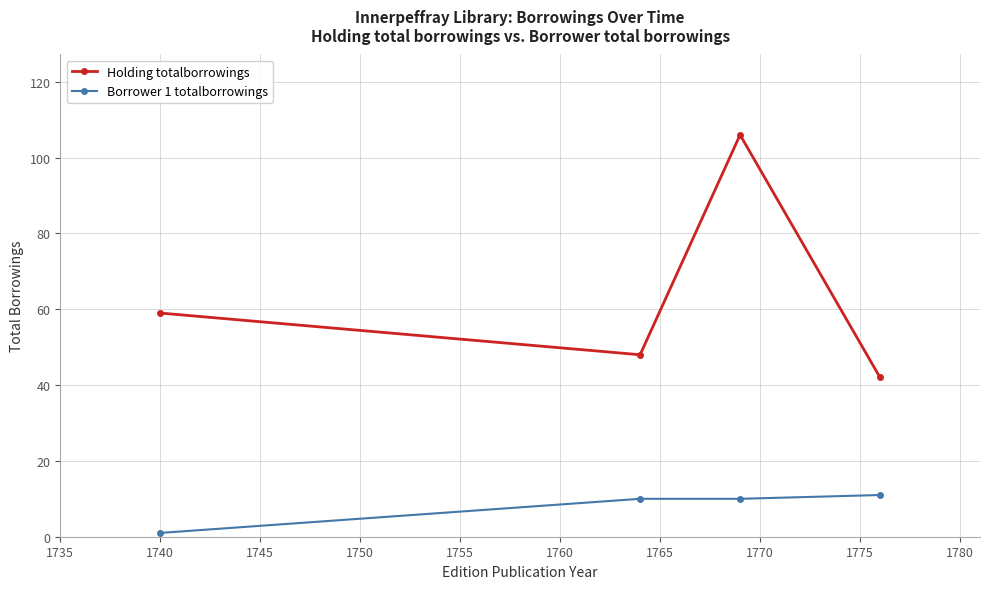

Which series has the largest total across all categories?

Holding totalborrowings